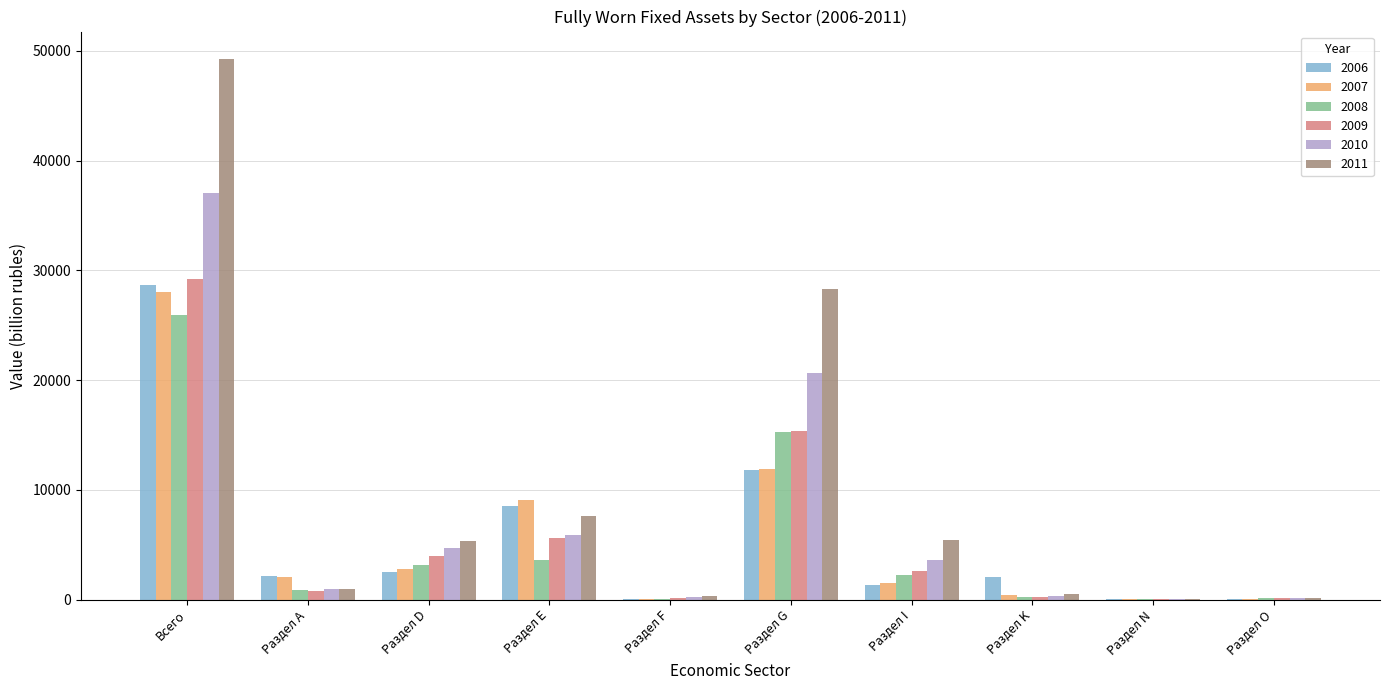

What is the sum of all 2009 values?

58105.1